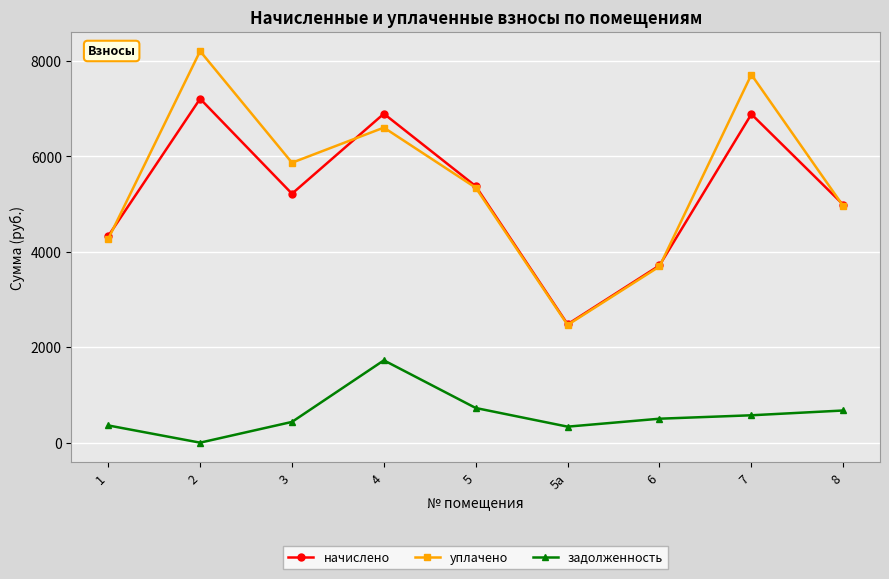

What is the total value across all series at 5?

11442.2